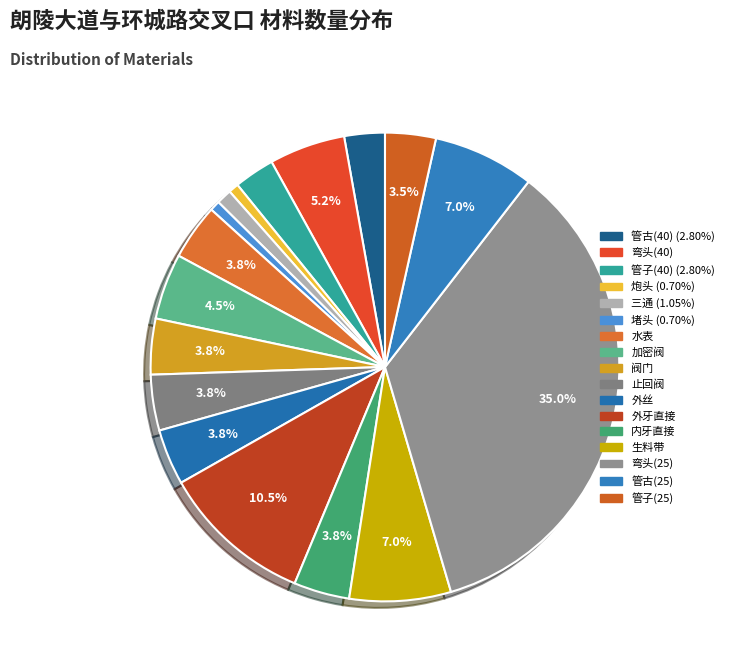

Is there any slice that represents more than half of the pie?

No